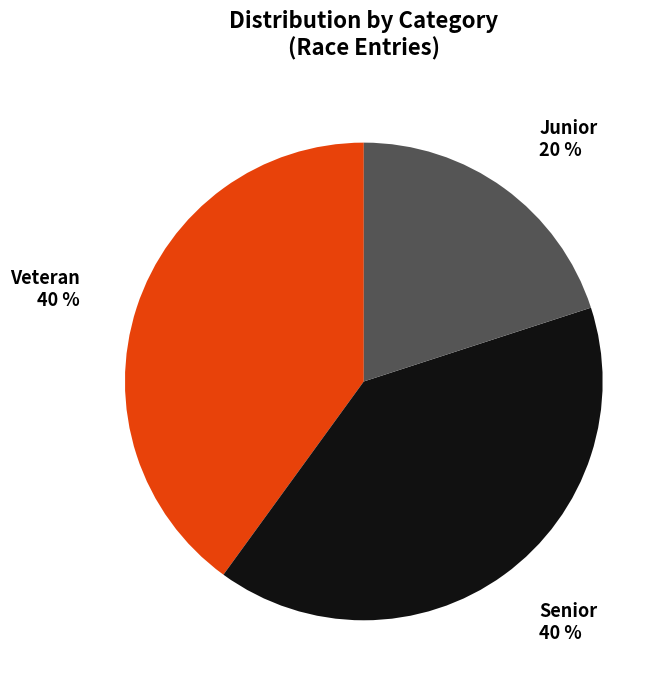

To the nearest percent, what is the average slice percentage?

33%